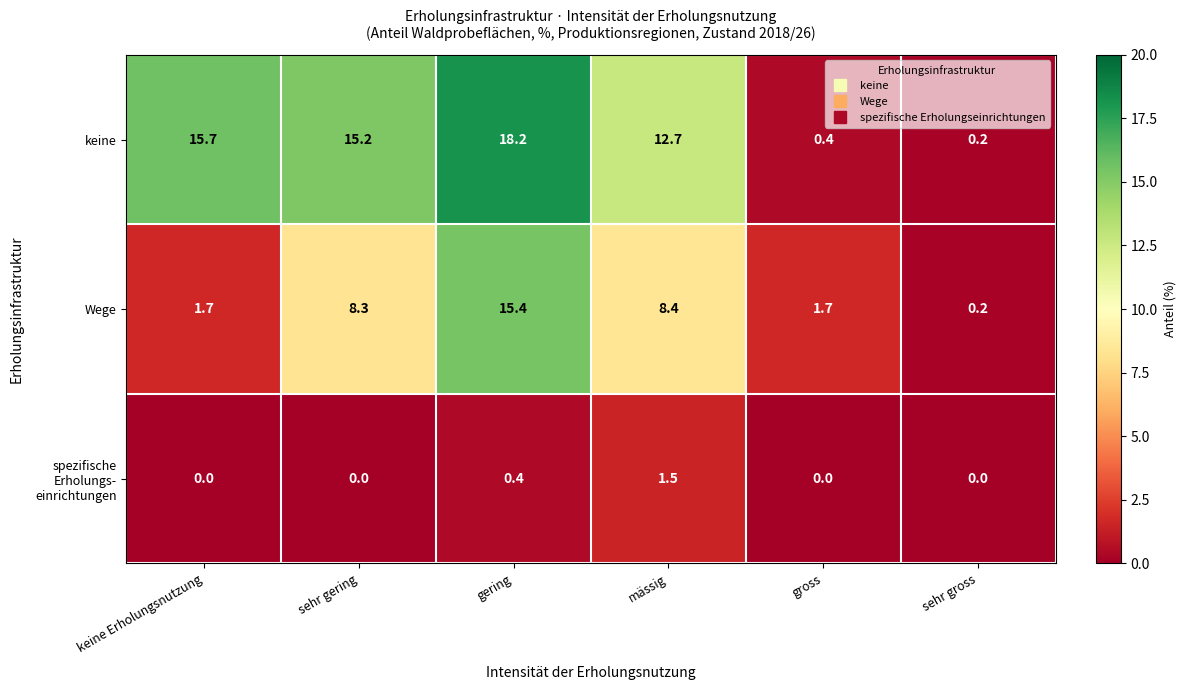

What is the difference between the second highest and minimum values in the Wege series?

8.2